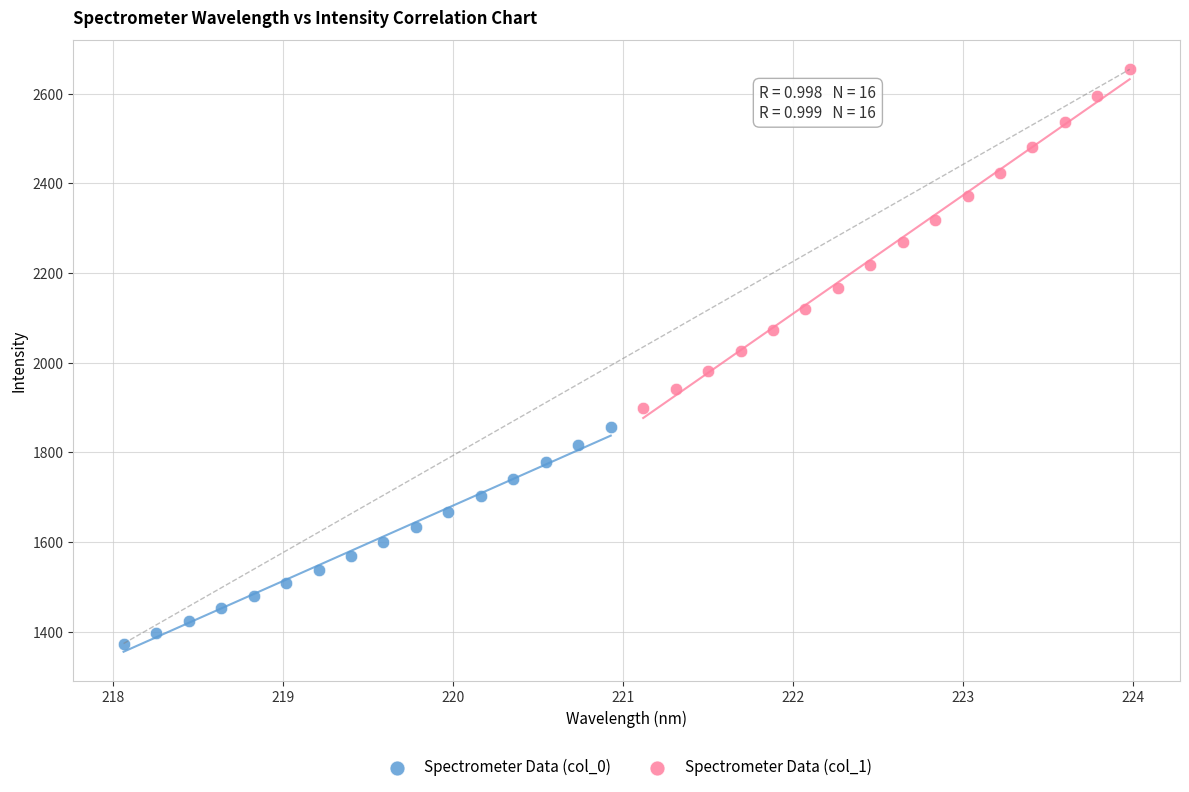

Which series has the largest Y range (max minus min)?

Spectrometer Data (col_1)